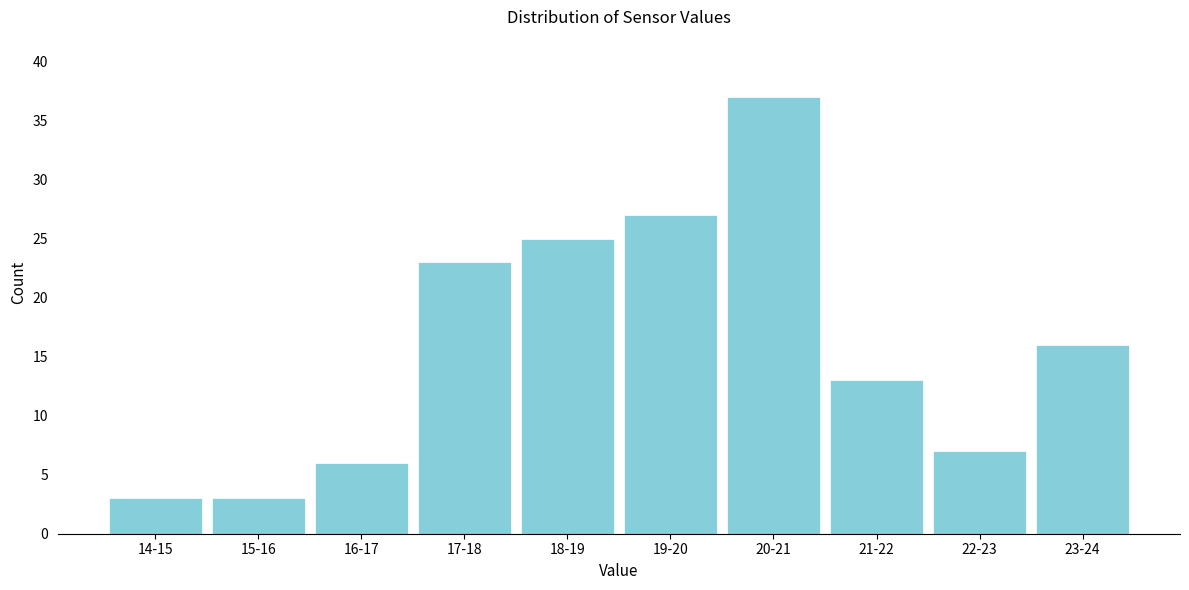

Reading right to left, what are all the values shown in this chart?

23-24=16	22-23=7	21-22=13	20-21=37	19-20=27	18-19=25	17-18=23	16-17=6	15-16=3	14-15=3